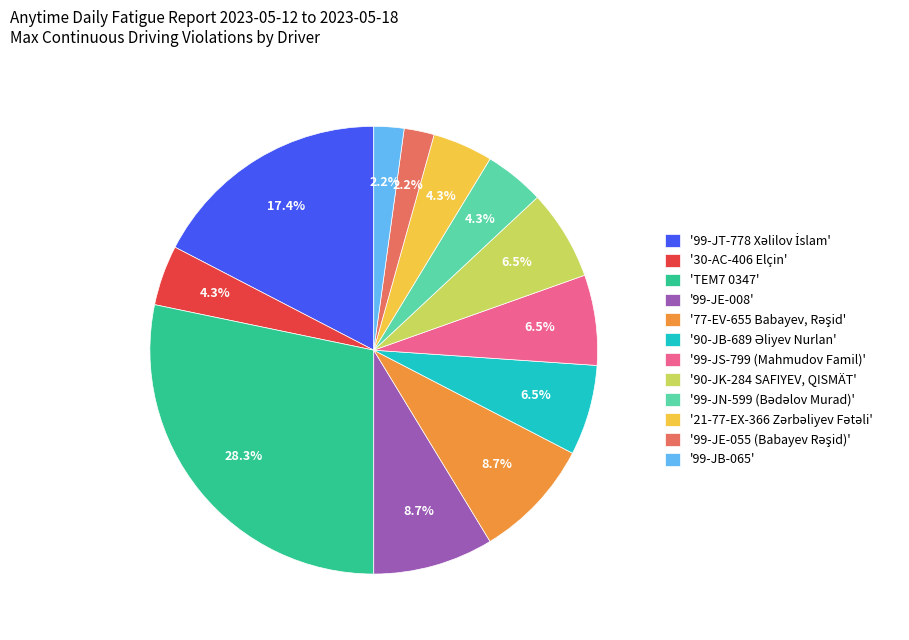

Which category has the biggest portion of the pie?

'TEM7 0347'